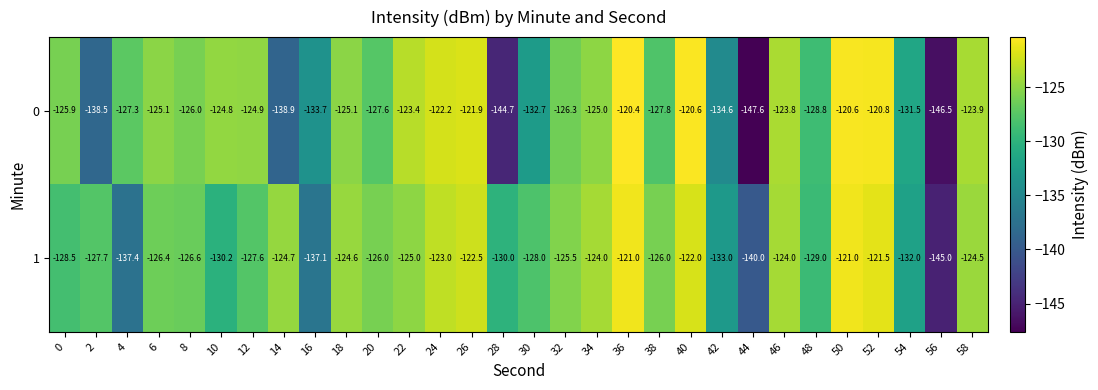

Rank the series by their average value, from highest to lowest.

1, 0